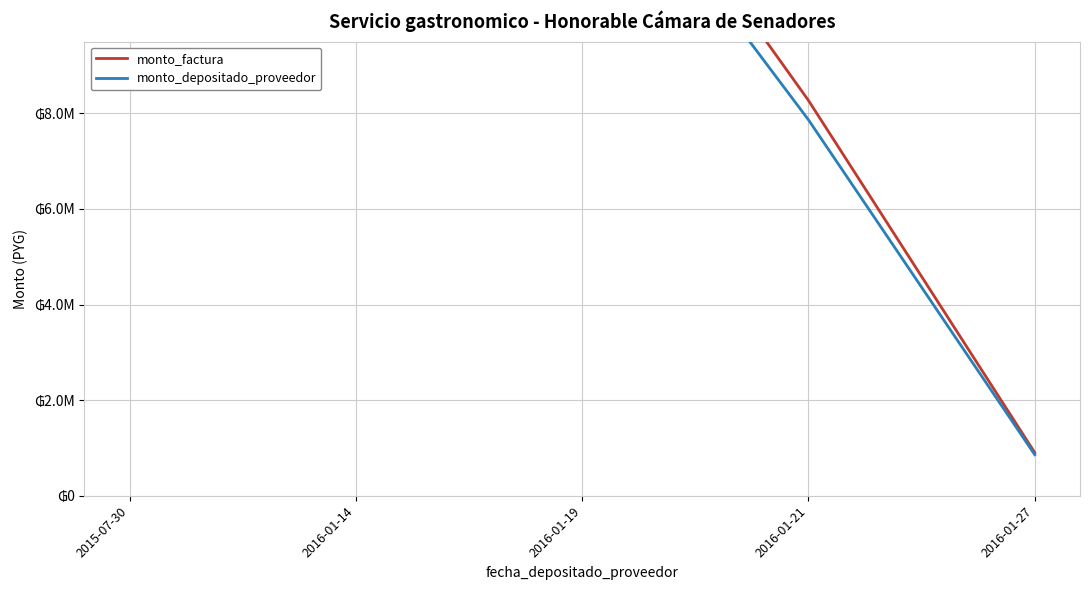

What is the minimum value for monto_depositado_proveedor?

858166